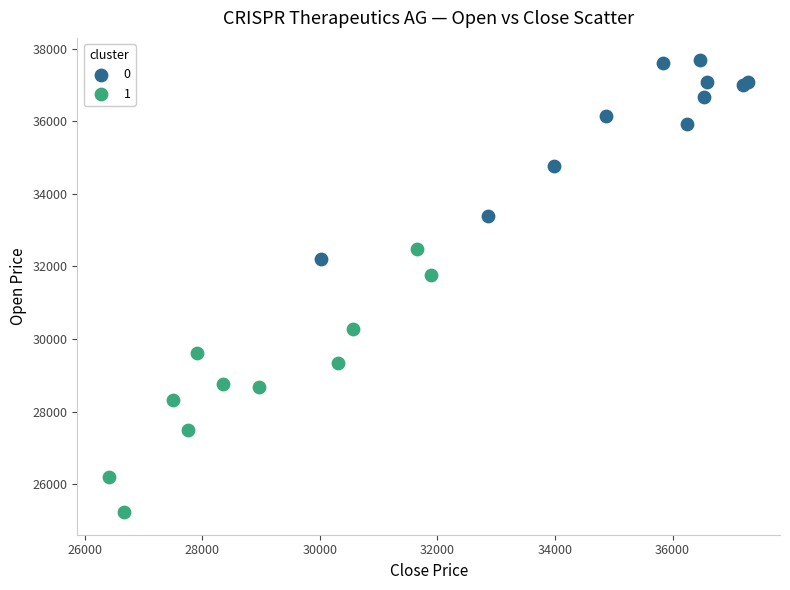

Which series has the largest Y range (max minus min)?

1